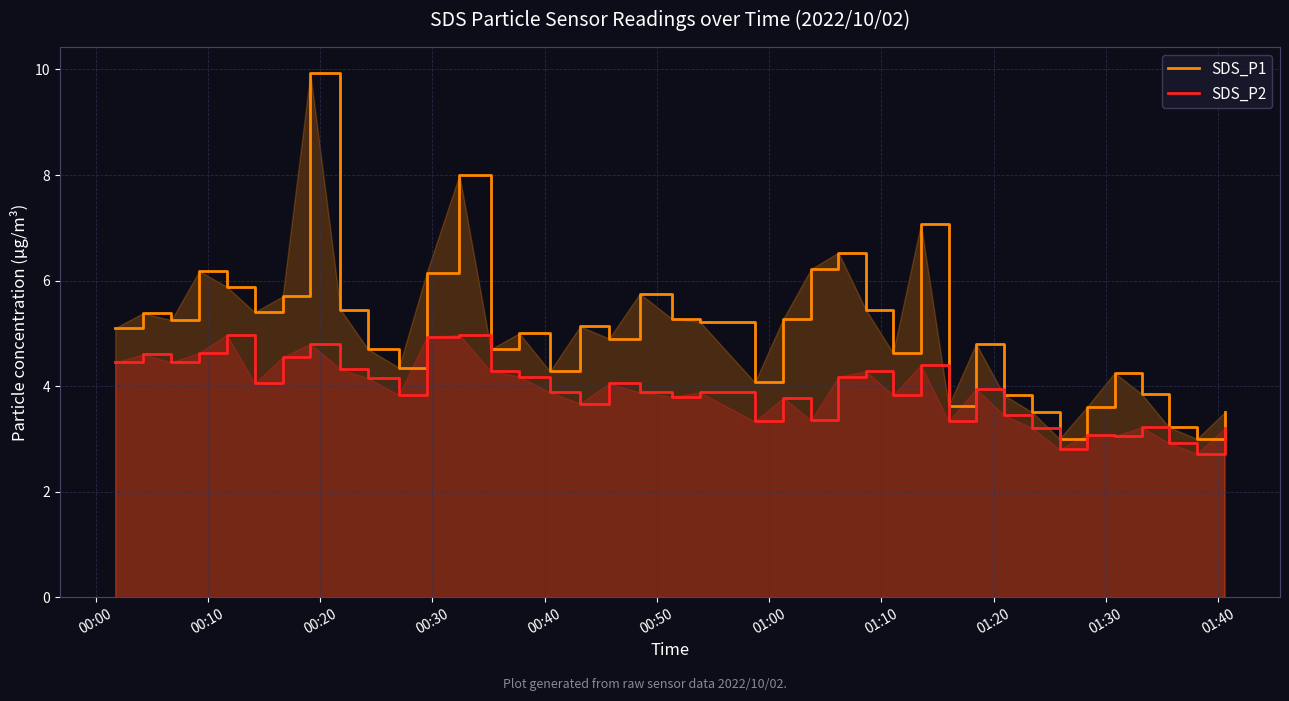

Which series has the largest range (max minus min)?

SDS_P1